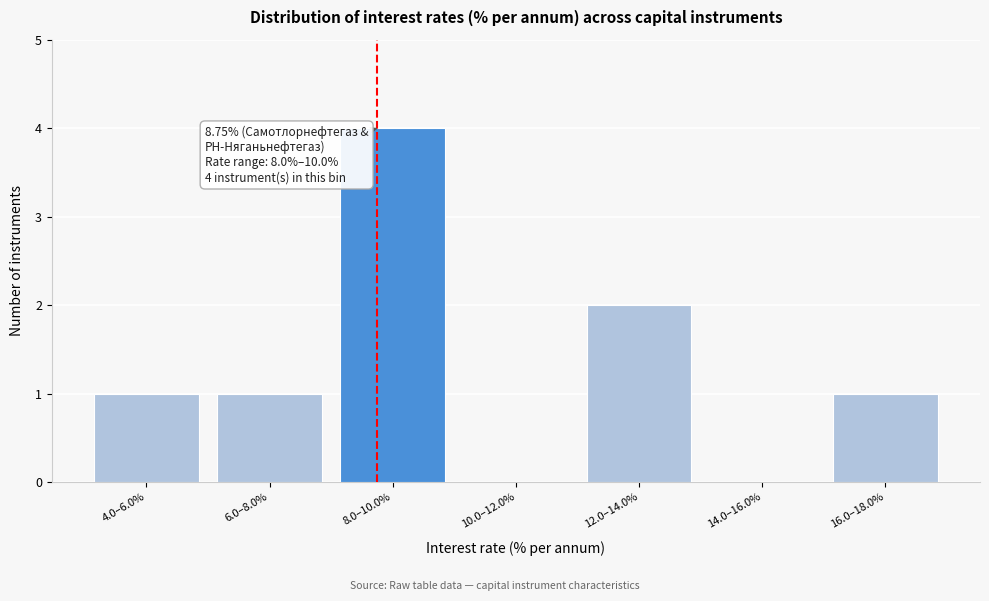

Reading left to right, extract all data points from this chart.

4.0–6.0%=1	6.0–8.0%=1	8.0–10.0%=4	10.0–12.0%=0	12.0–14.0%=2	14.0–16.0%=0	16.0–18.0%=1